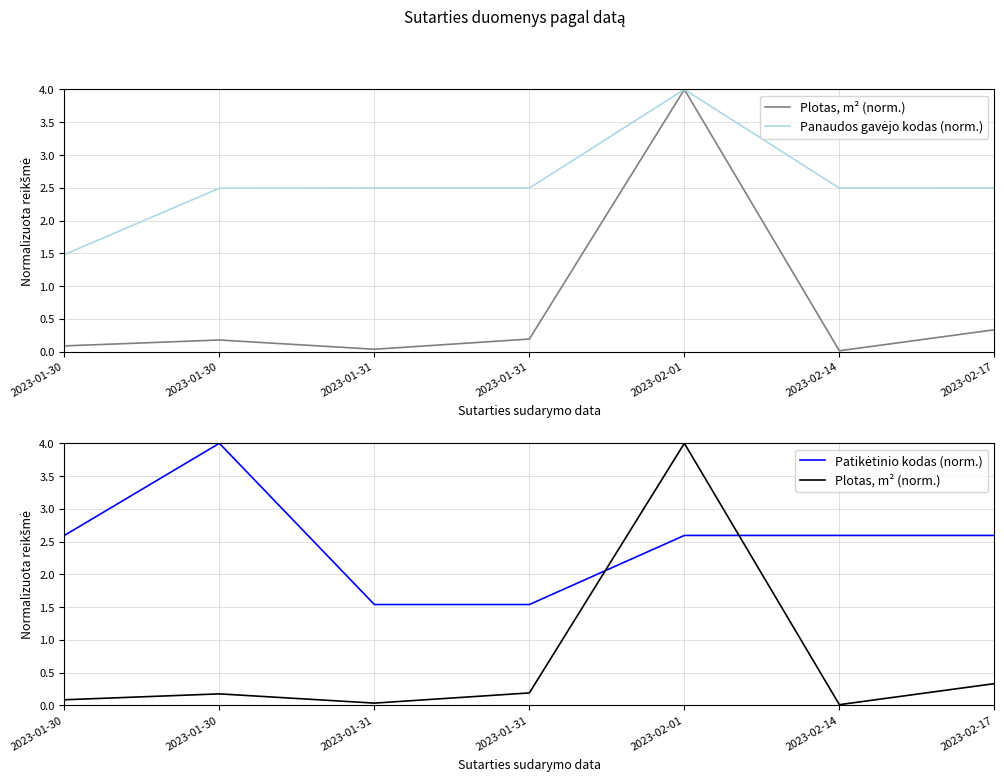

What is the label of the 4th point from the left?

2023-01-31